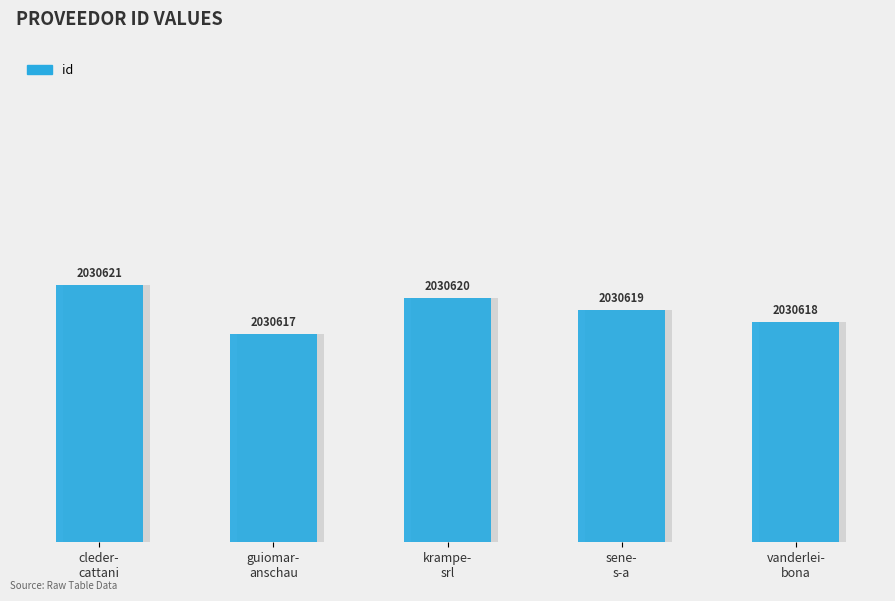

Rank the categories by value from lowest to highest.

guiomar-
anschau, vanderlei-
bona, sene-
s-a, krampe-
srl, cleder-
cattani